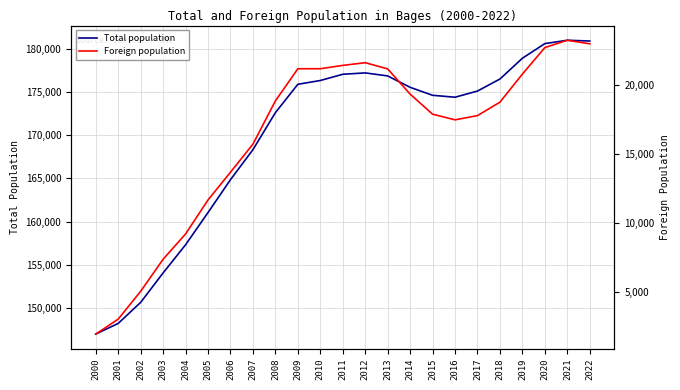

What is the difference between the second highest and minimum values in the Foreign population series?

21103